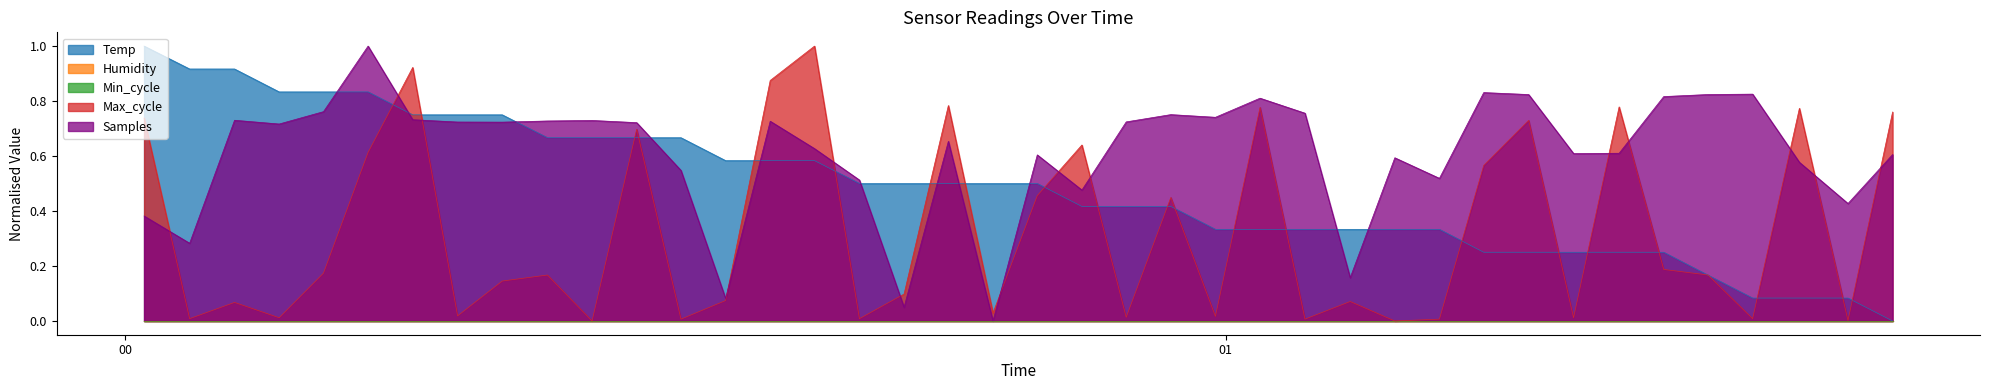

What position from the right is 2023/06/02 01:14:05?

10